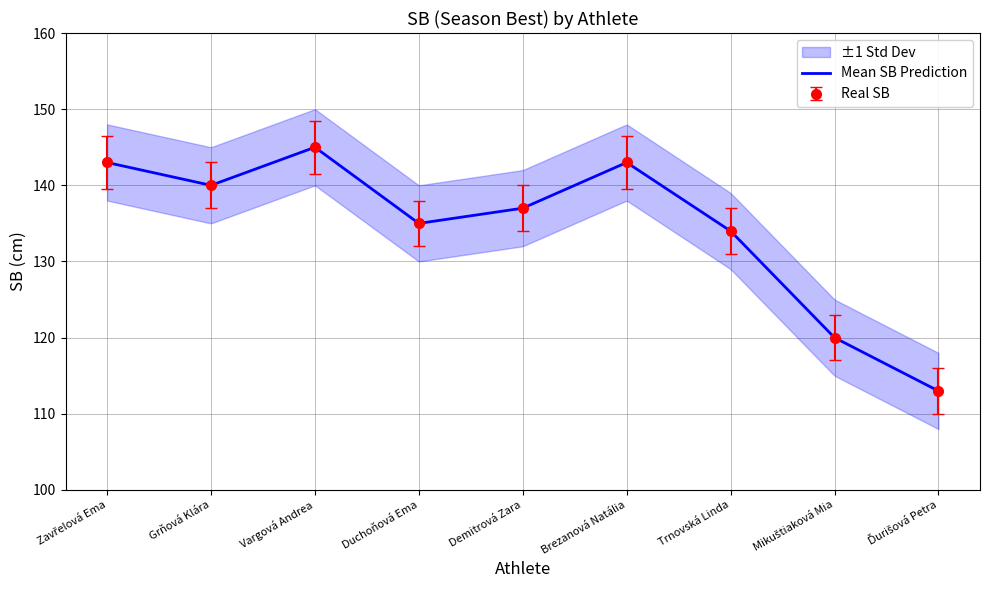

What position from the left is Grňová Klára?

2